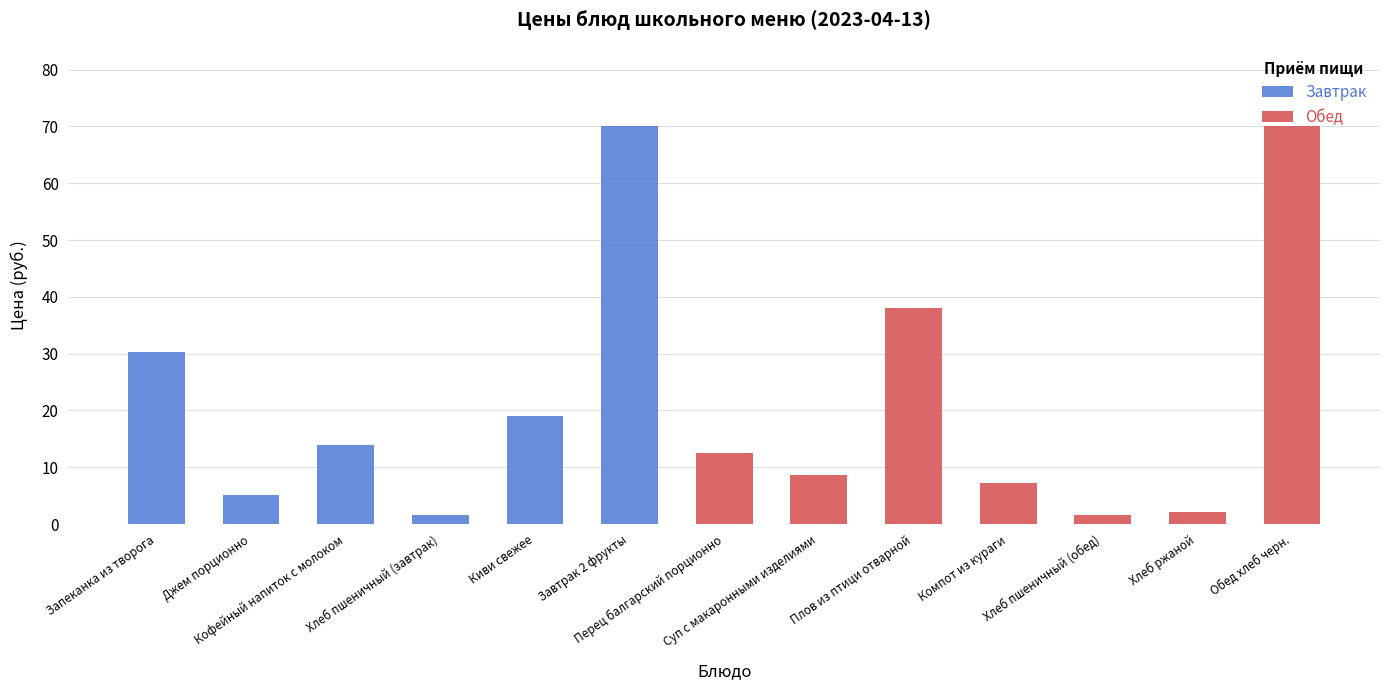

What is the value of the 7th bar from the left?

12.5